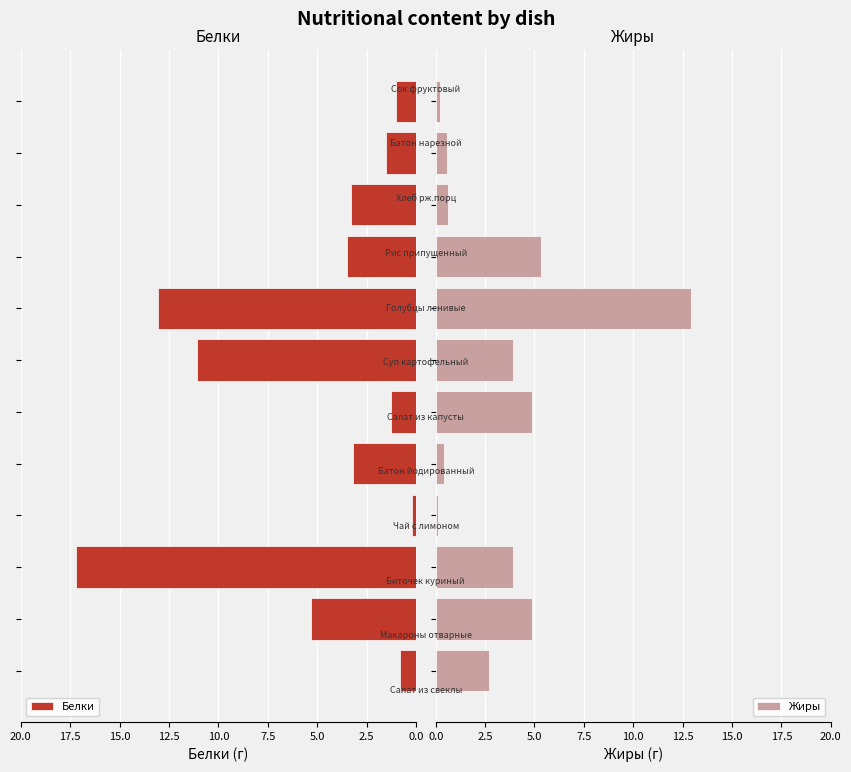

At how many categories does at least one series exceed 10?

3